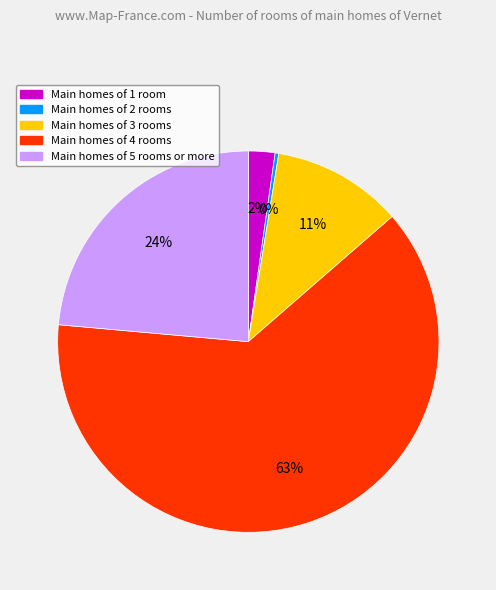

Is there a majority slice in this chart?

Yes